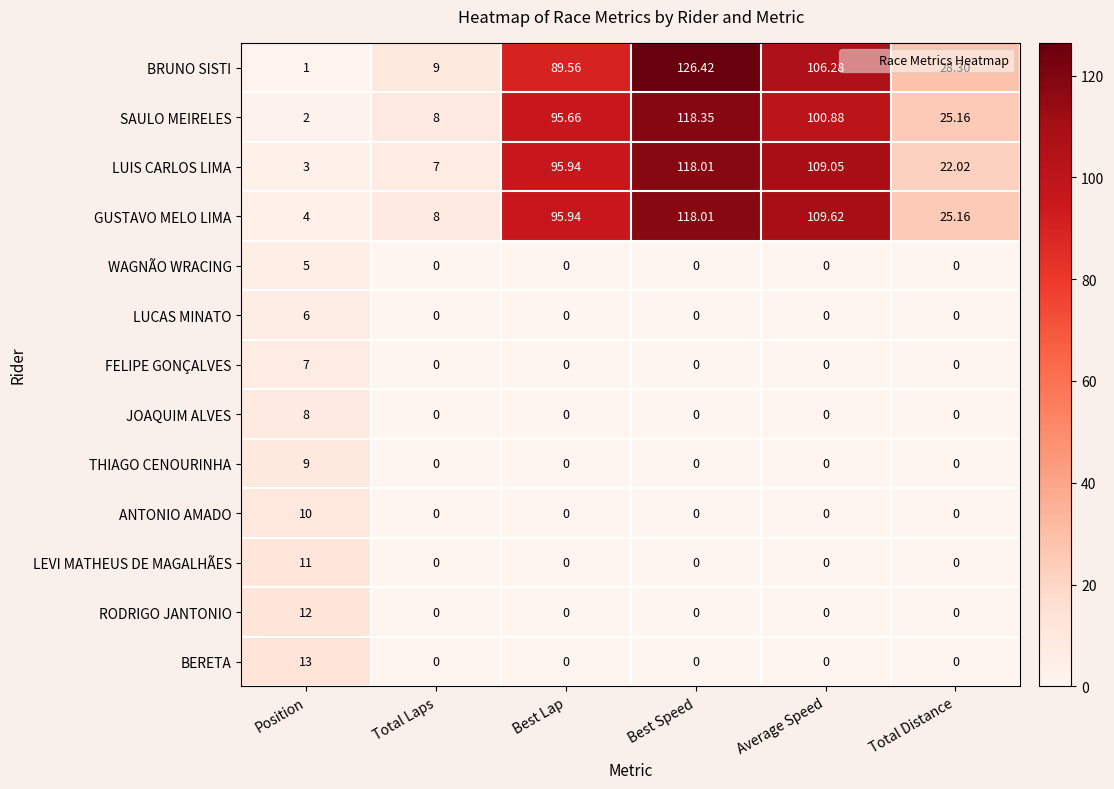

Where does the GUSTAVO MELO LIMA series first go above 95?

Best Lap